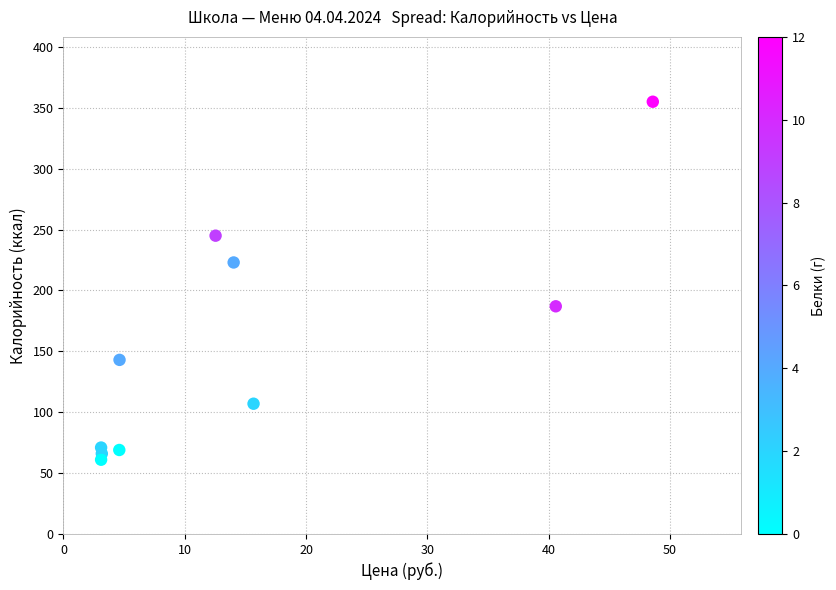

What Y value in the scatter plot is closest to 208?

223